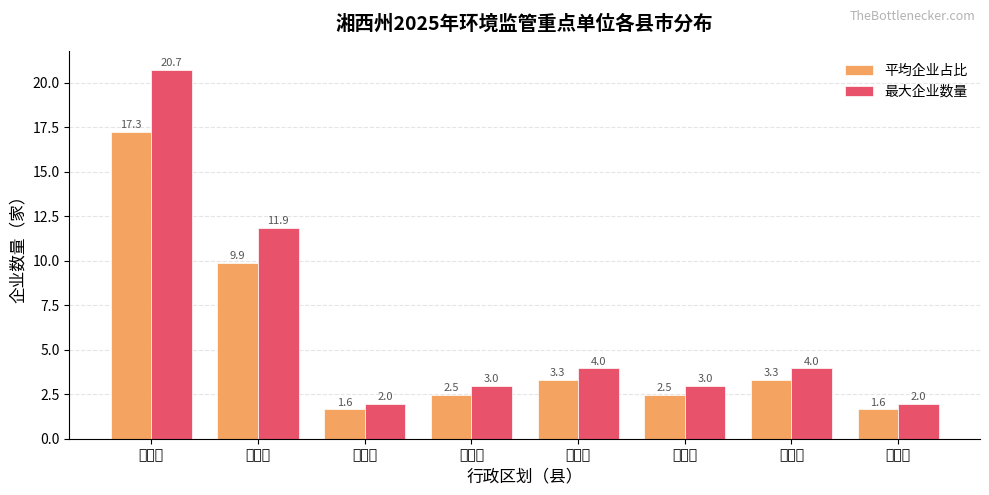

The value of 平均企业占比 at 保靖县 is 4.3. True or false?

False